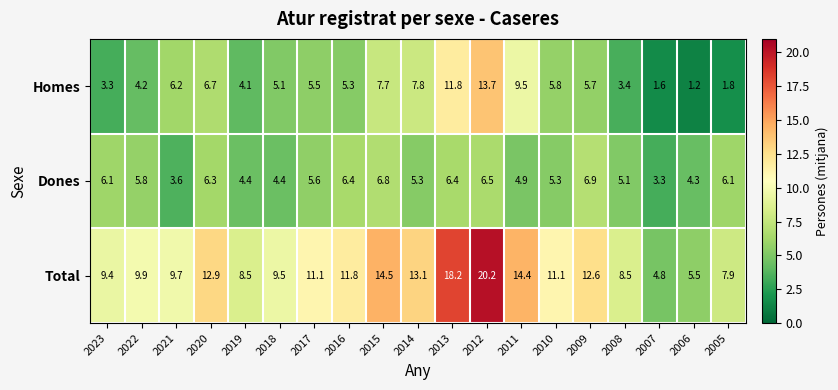

What is the difference between the highest and lowest values at 2023?

6.1